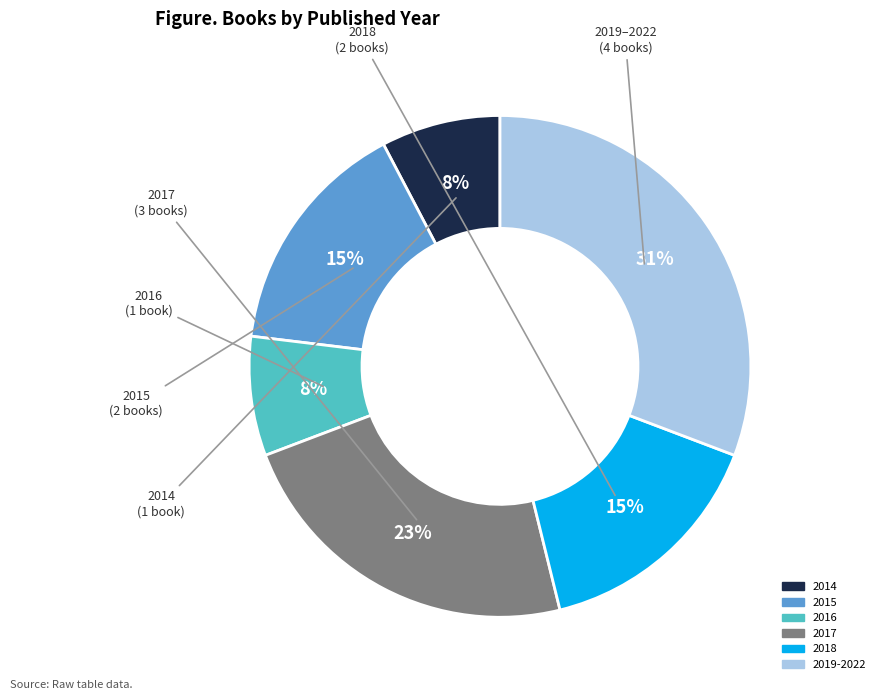

Is it true that 2016 is 3% of the pie?

False